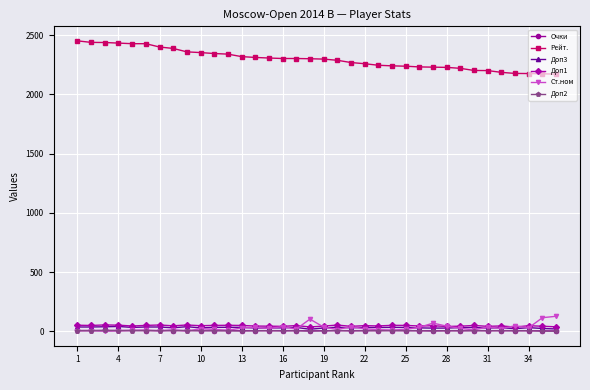

True or false: Рейт. and Доп2 intersect in this chart.

False